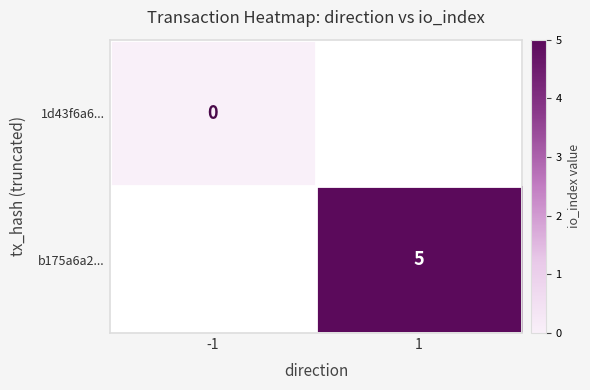

What is the greatest value displayed?

5.0